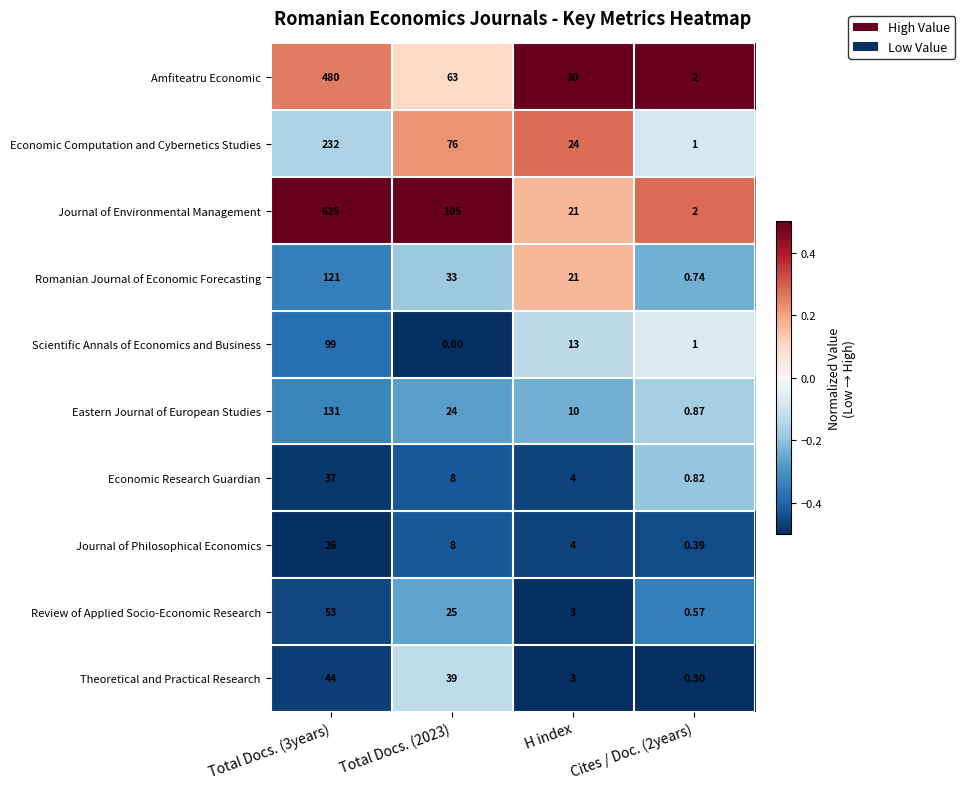

At which category is the sum across all series the highest?

Total Docs. (3years)